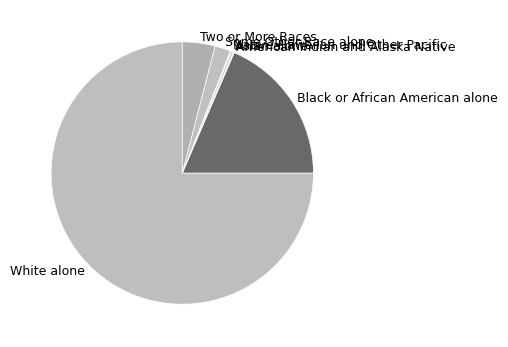

True or false: Black or African American alone accounts for 19% of the total.

True